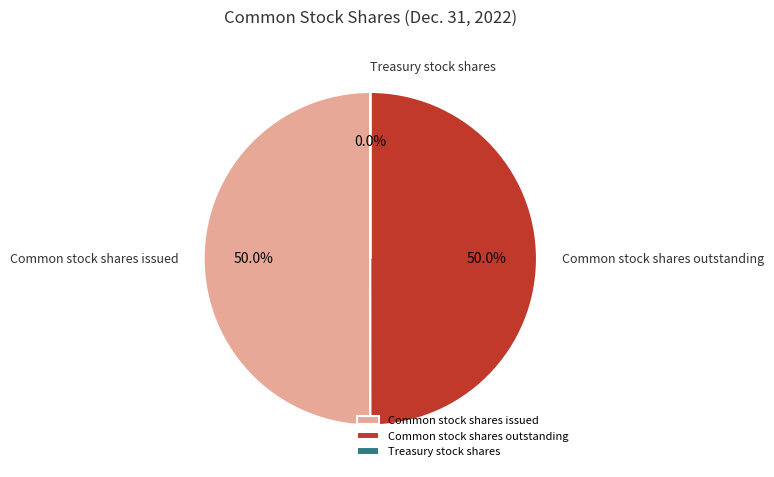

Do Common stock shares issued and Common stock shares outstanding together represent more than half of the pie?

Yes